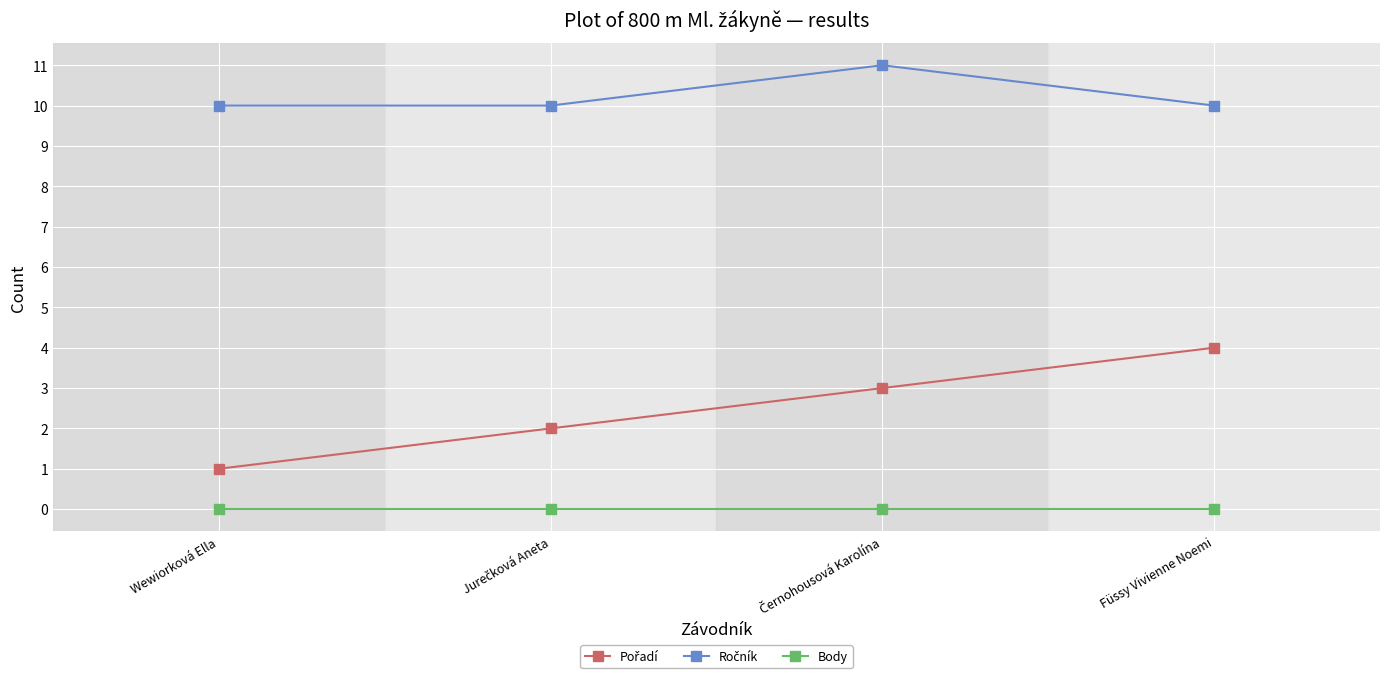

What is the label of the 1st point from the right?

Füssy Vivienne Noemi